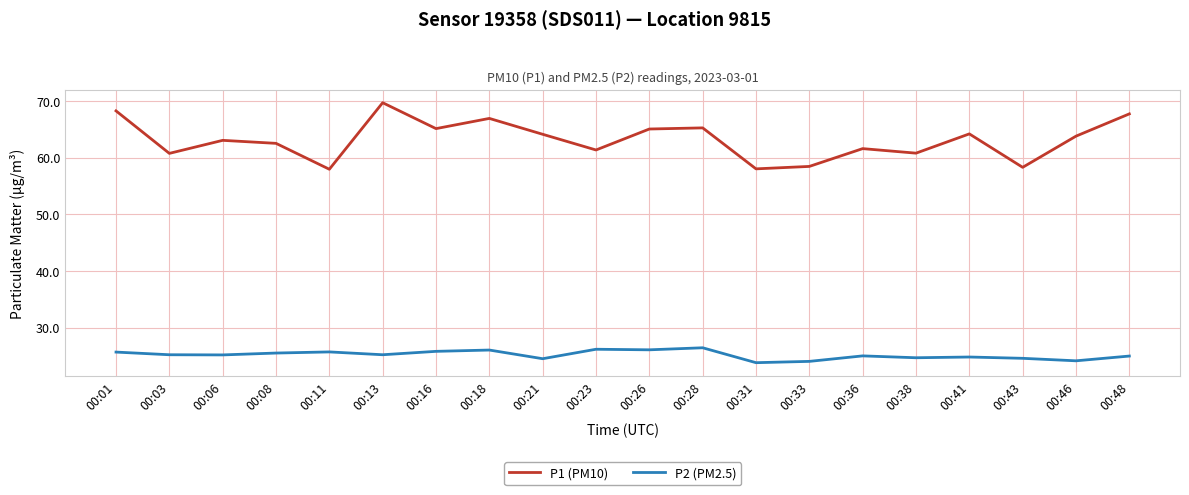

Where is the first local minimum for P1 (PM10)?

00:03